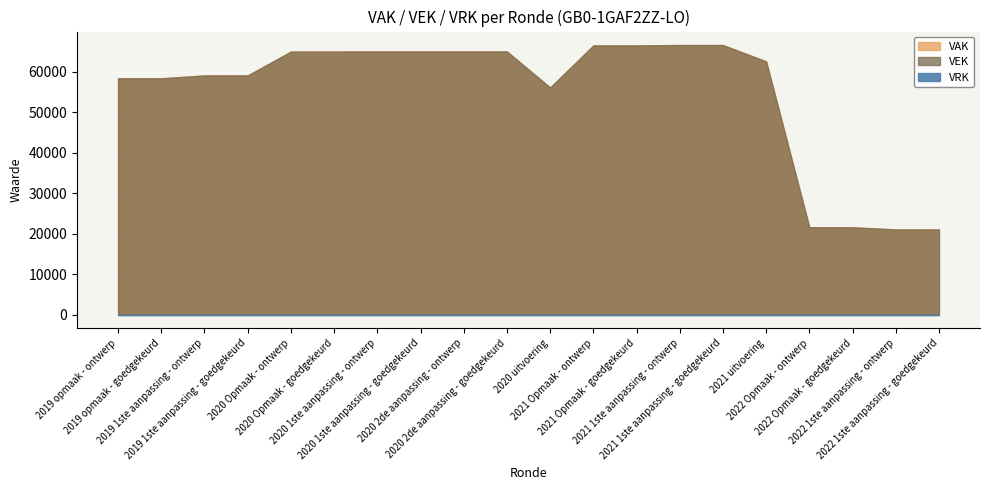

How many values in the VAK series are below 64979?

10